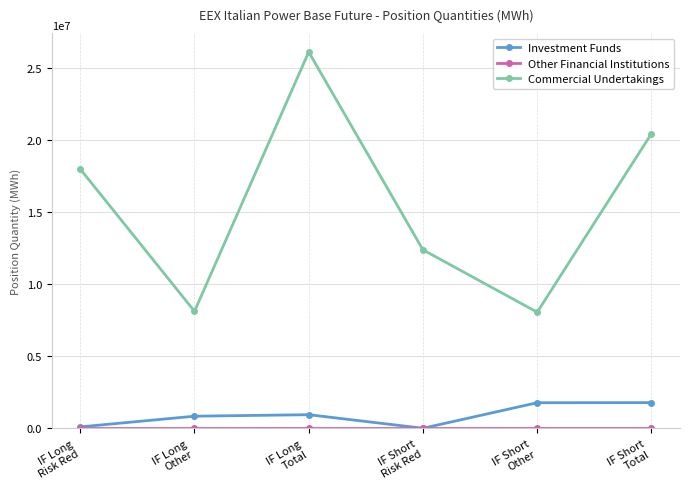

True or false: Commercial Undertakings has a value of 8067413 at IF Short
Other.

True